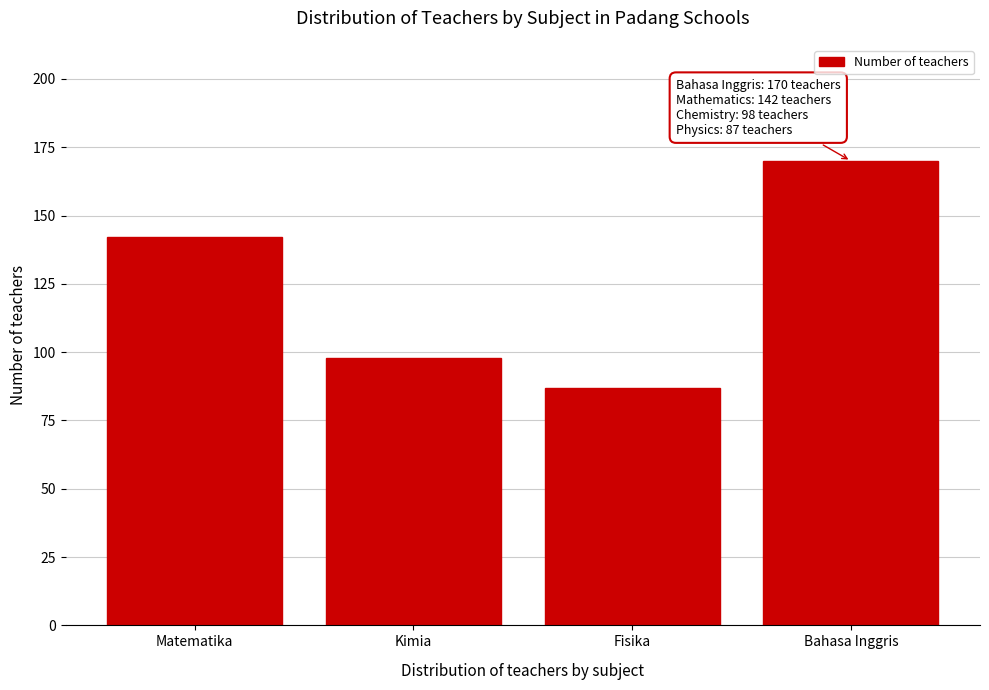

Reading left to right, extract all data points from this chart.

Matematika=142	Kimia=98	Fisika=87	Bahasa Inggris=170